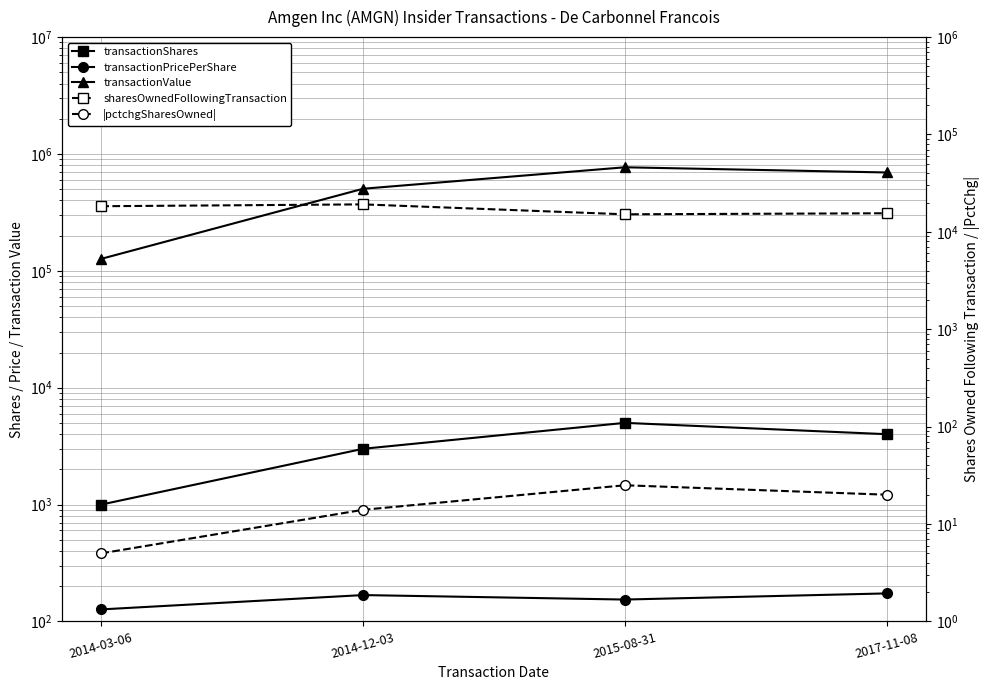

What position from the left is 2014-03-06?

1